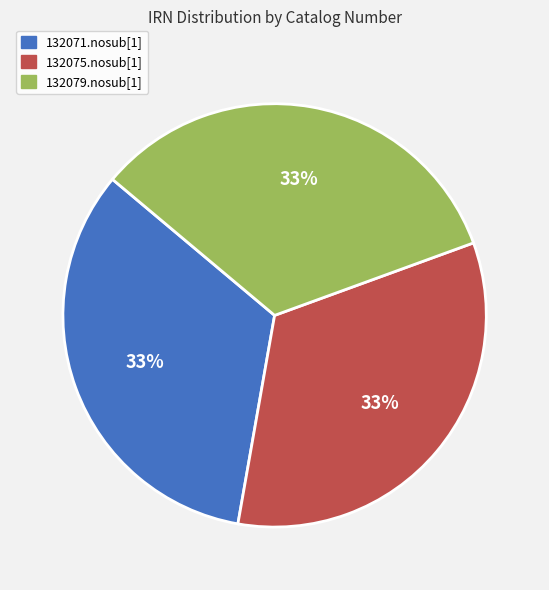

Count the number of slices in the pie.

3